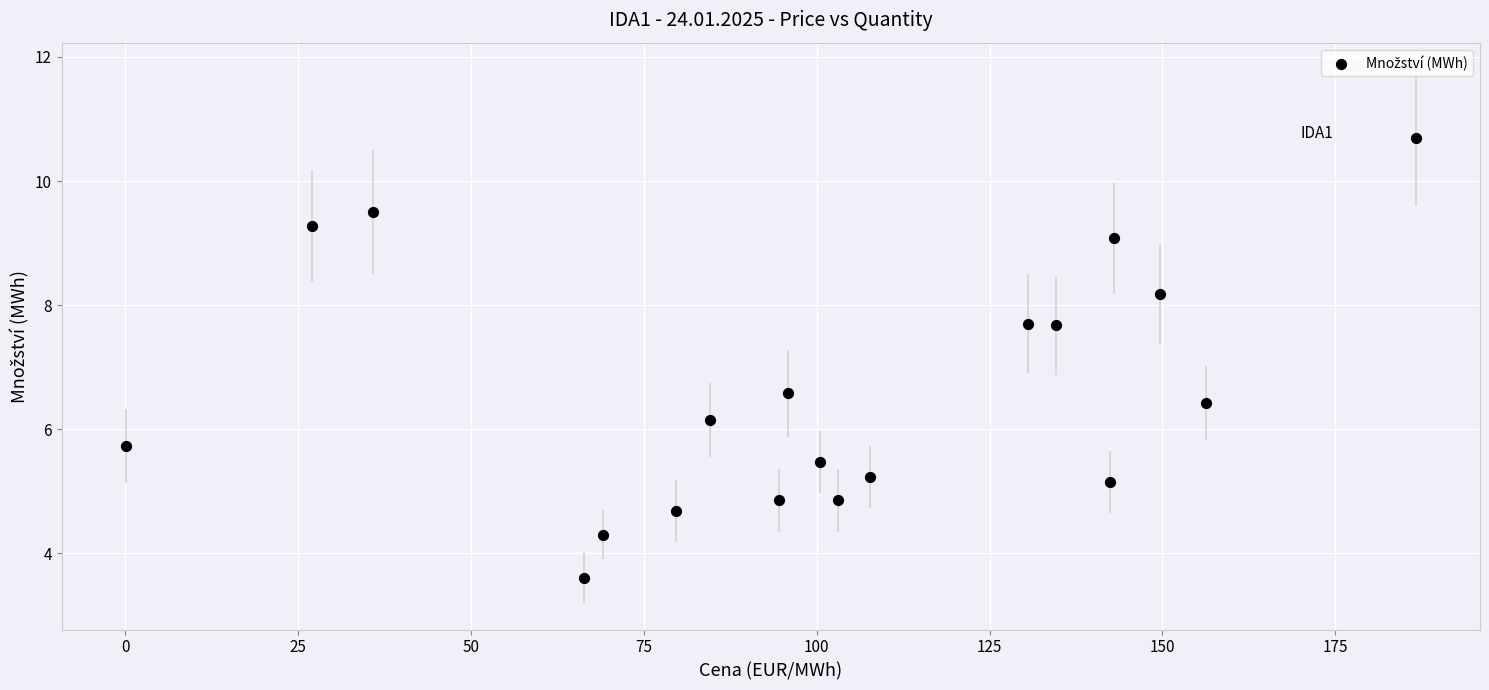

What is the range of X values (max minus min)?

186.5